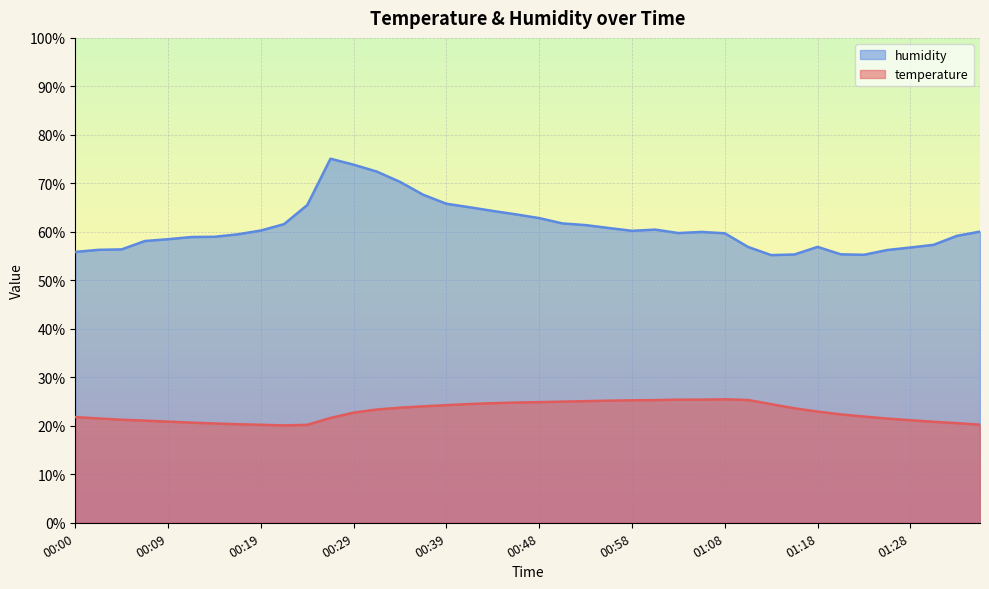

True or false: temperature and humidity intersect in this chart.

False